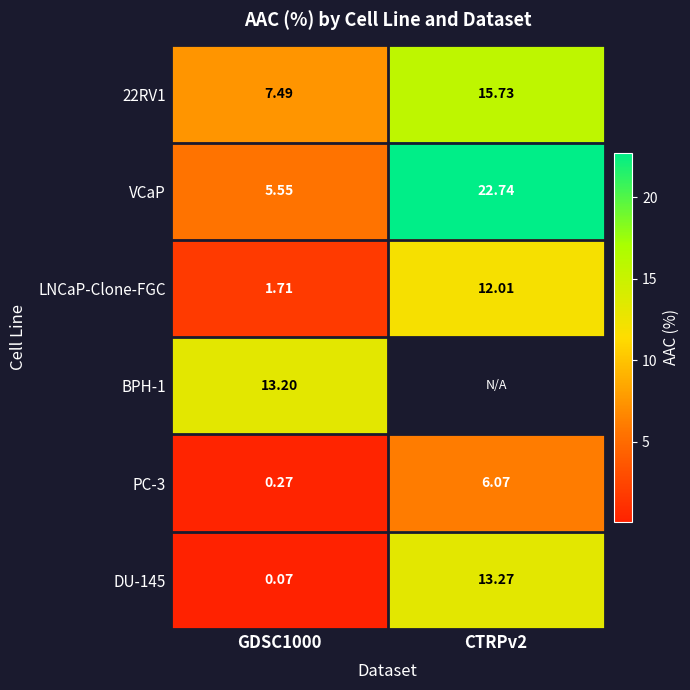

At which label is VCaP closest to 14?

GDSC1000